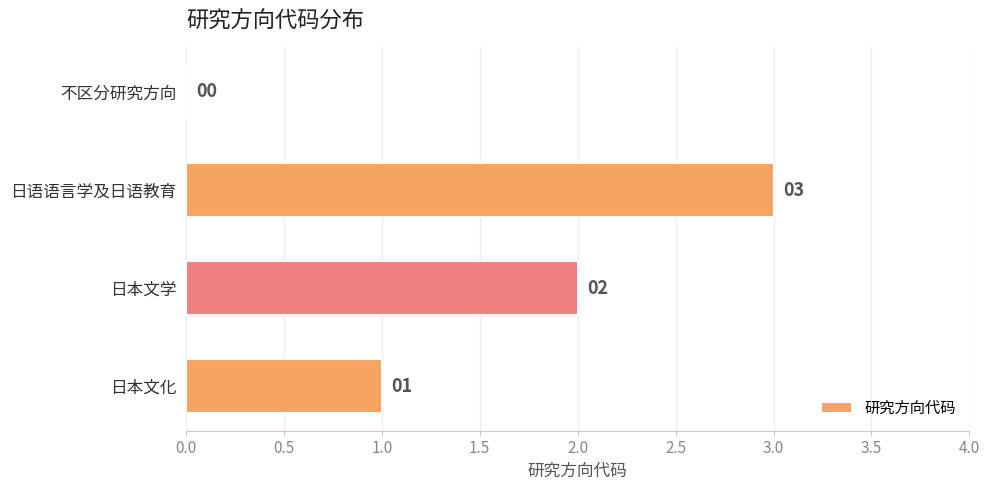

The chart shows a value of 2 at 日本文学. True or false?

True